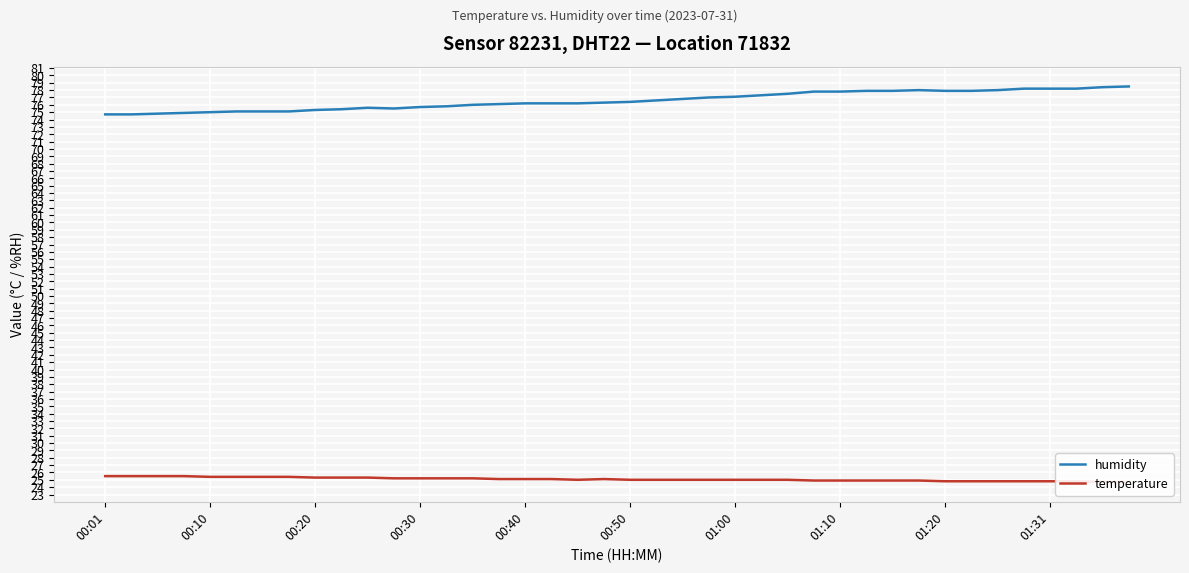

The humidity series shows 34.4 at 00:30. True or false?

False